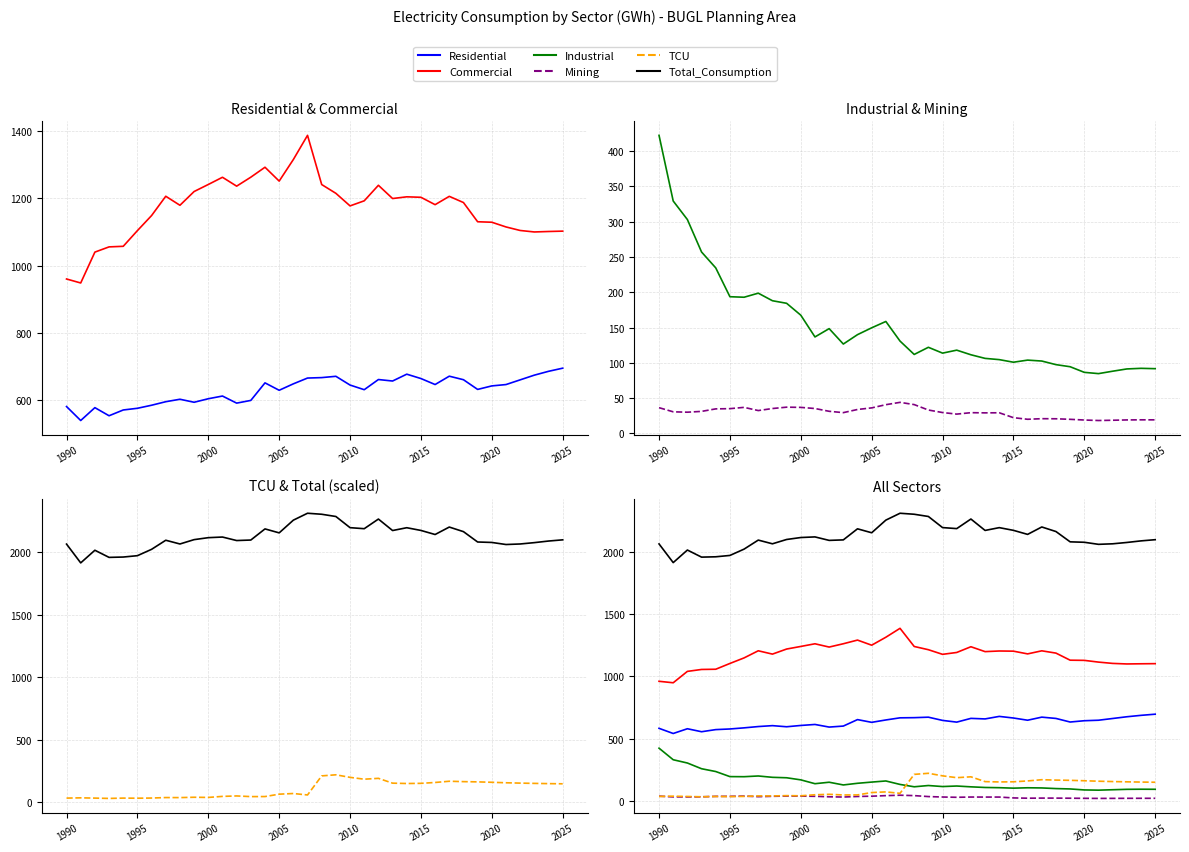

True or false: Industrial has more than 1 points higher than both neighbors.

True